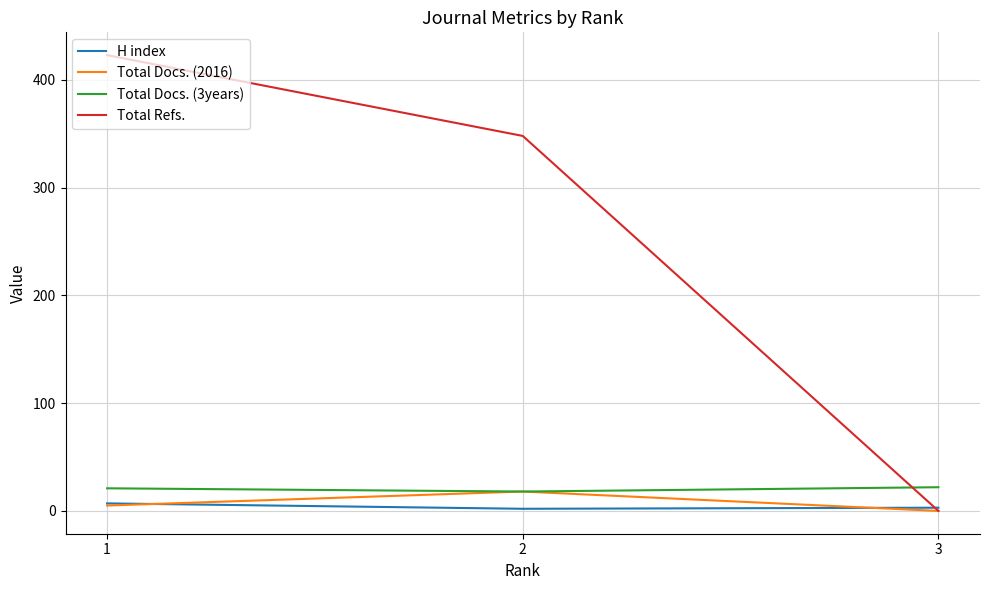

What is the difference between the H index values at 3 and 1?

4